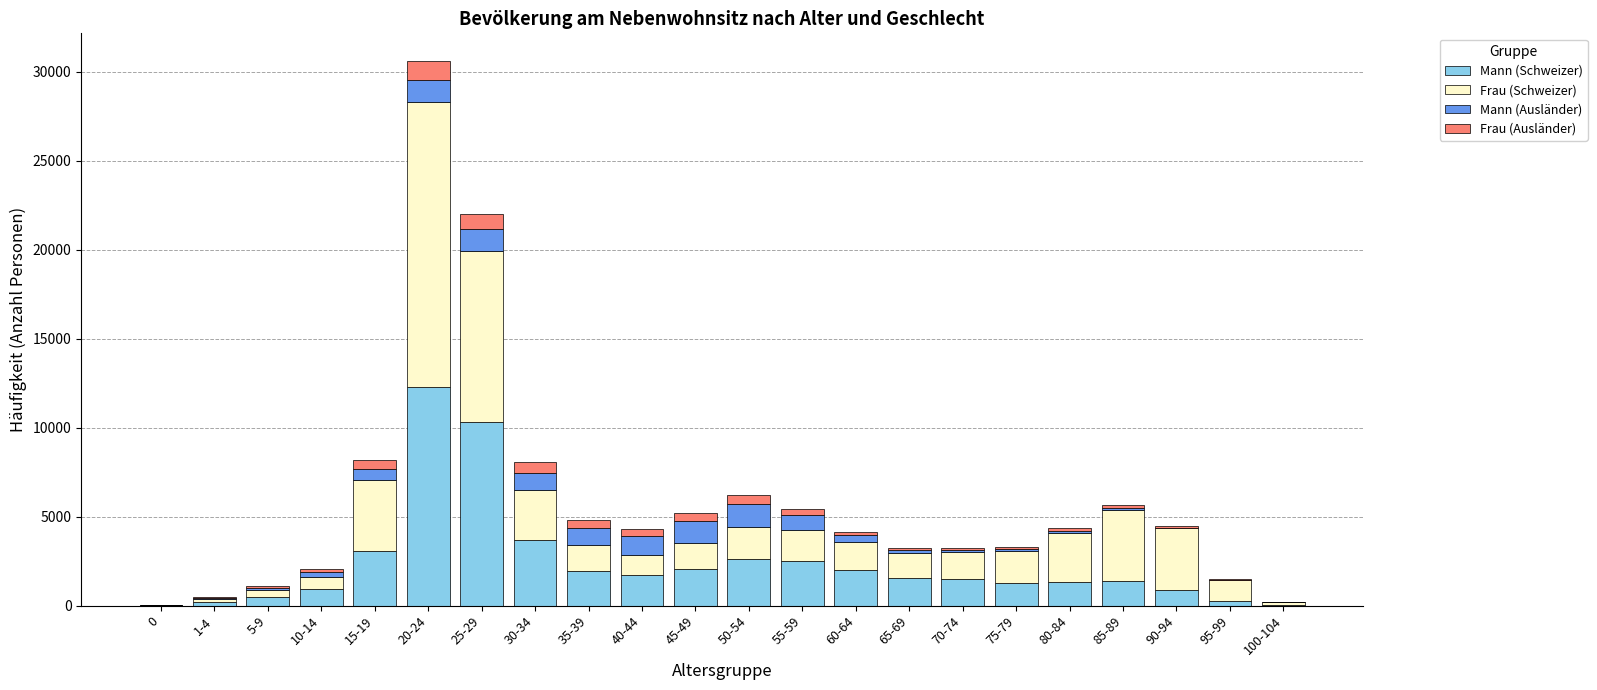

The value of Mann (Schweizer) at 60-64 is 1988. True or false?

True